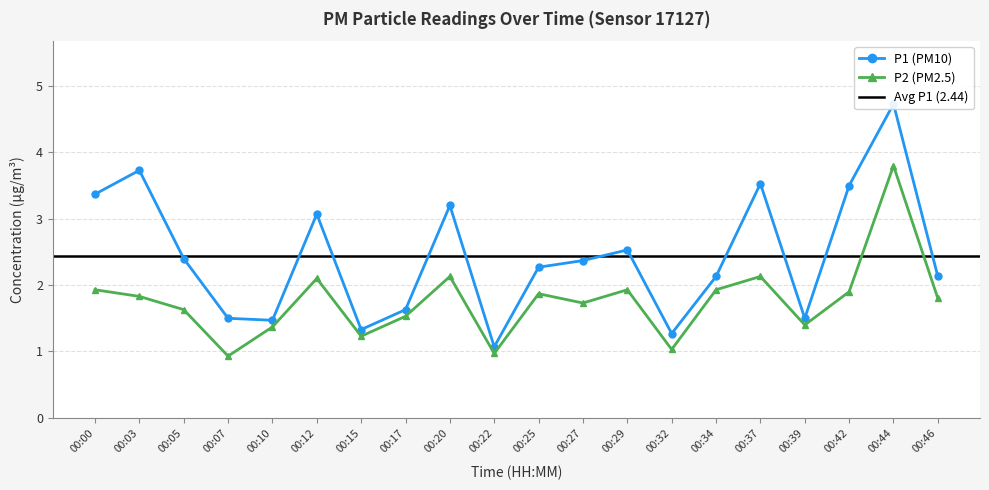

What is the value of the P2 (PM2.5) point at the 13th from the left?

1.9